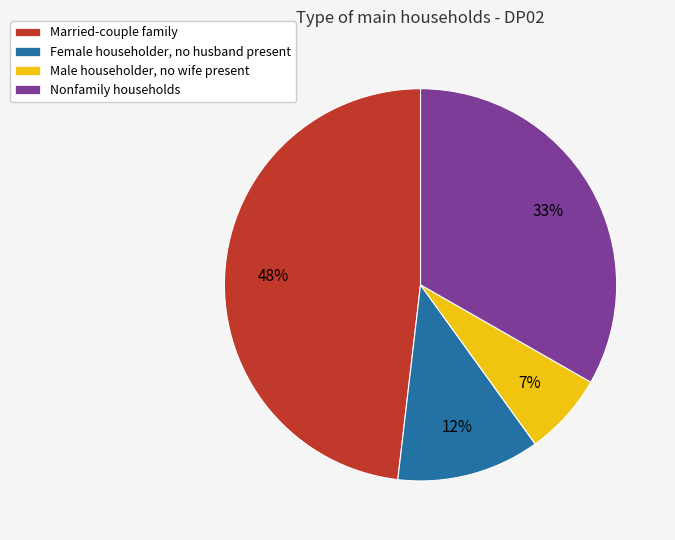

How many segments does this pie chart have?

4